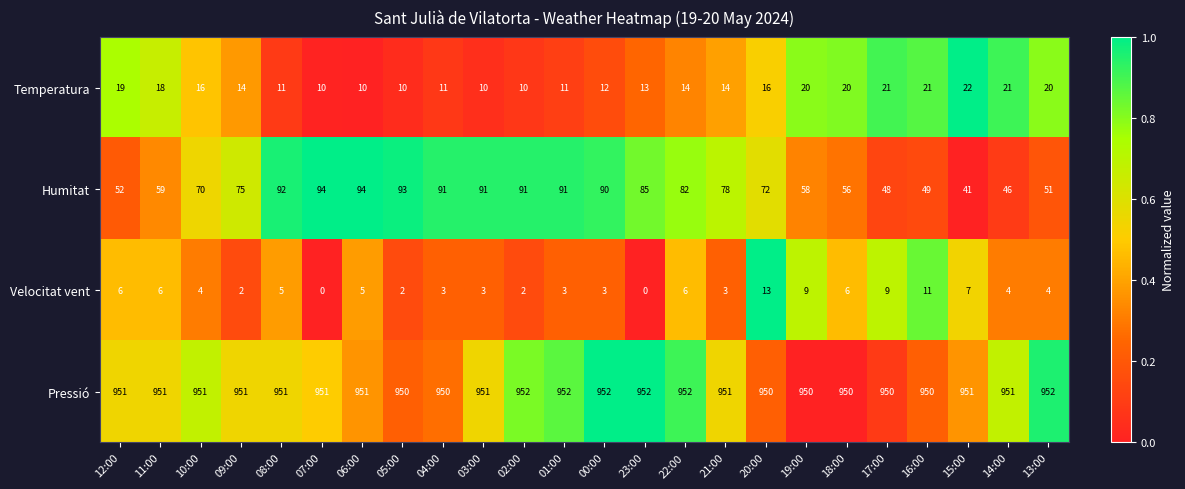

Where does the Velocitat vent series first go above 4?

12:00